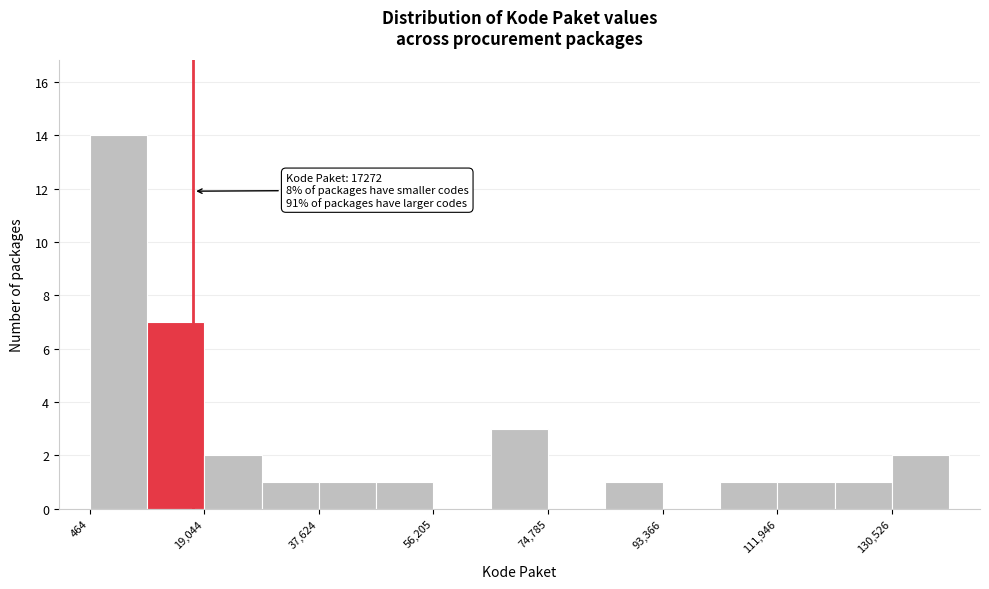

Which range on the x-axis has the tallest bar?

0 to 10000